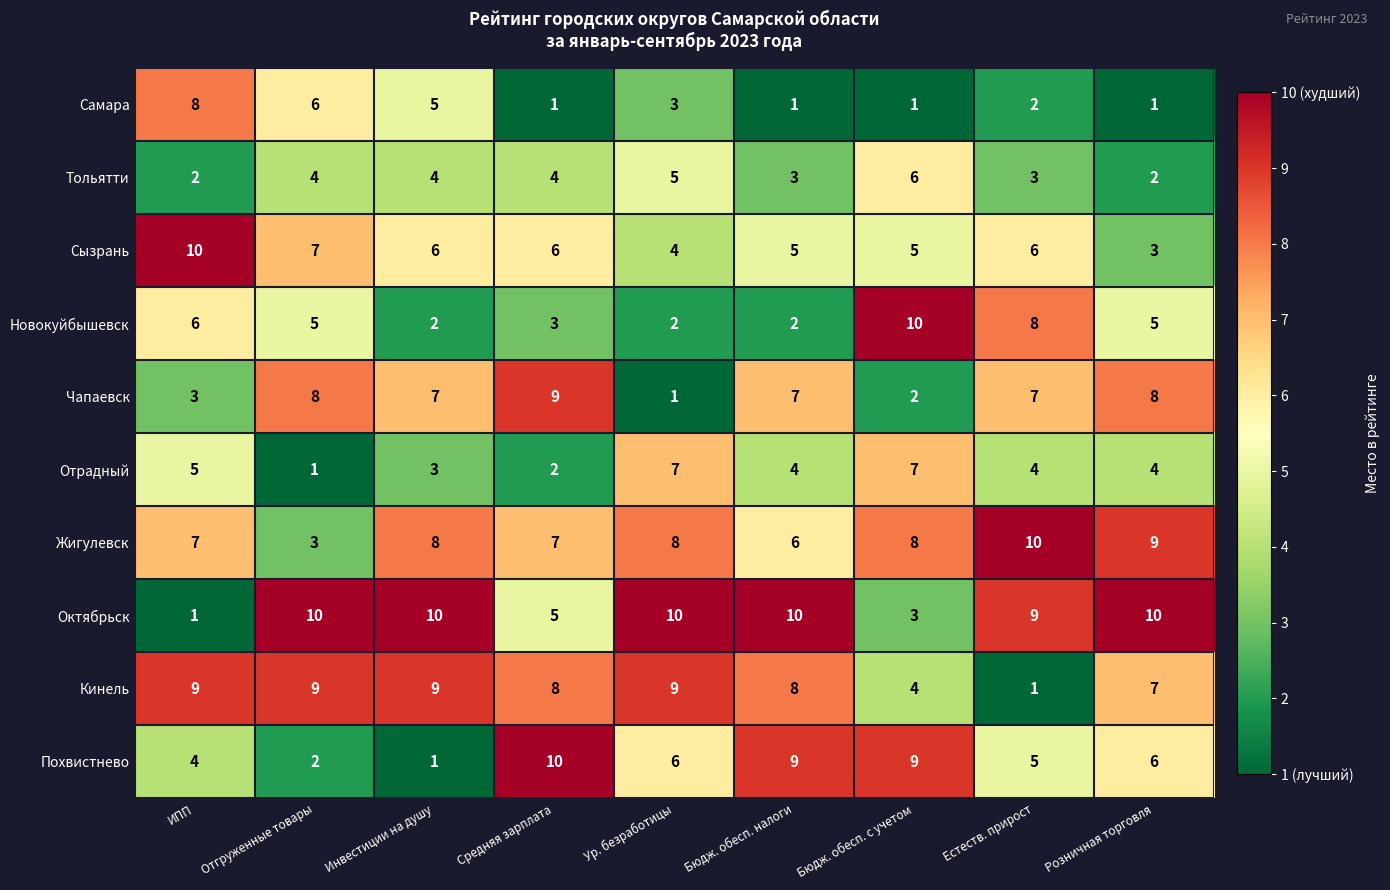

What is the approximate value of Тольятти at Средняя зарплата?

4